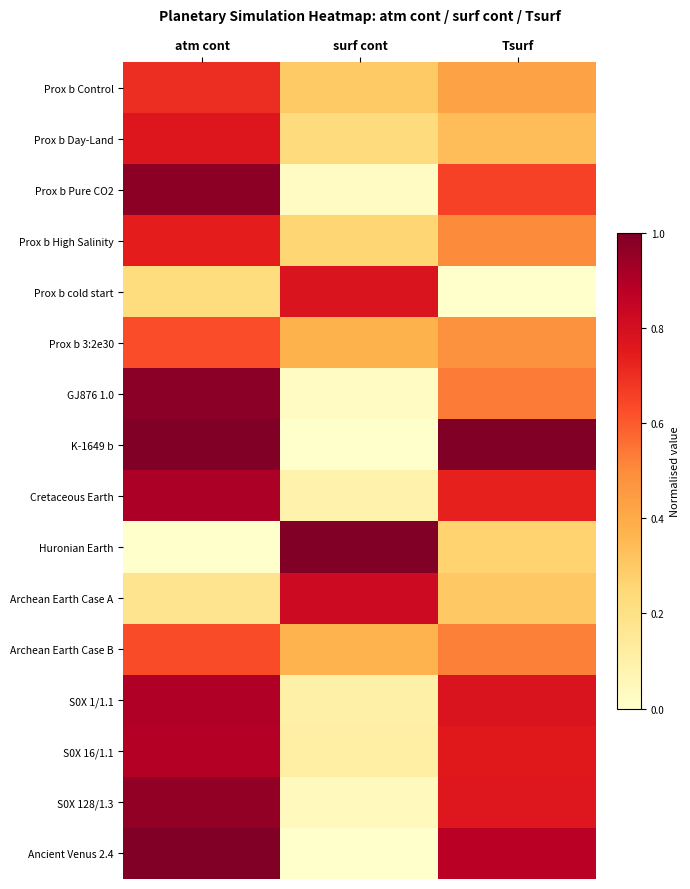

Reading left to right, what are all the values shown in this chart?

Prox b Control: atm cont=0.7	surf cont=0.3	Tsurf=0.4
Prox b Day-Land: atm cont=0.8	surf cont=0.2	Tsurf=0.3
Prox b Pure CO2: atm cont=1.0	surf cont=0.0	Tsurf=0.7
Prox b High Salinity: atm cont=0.7	surf cont=0.3	Tsurf=0.5
Prox b cold start: atm cont=0.2	surf cont=0.8	Tsurf=0.0
Prox b 3:2e30: atm cont=0.6	surf cont=0.4	Tsurf=0.5
GJ876 1.0: atm cont=1.0	surf cont=0.0	Tsurf=0.5
K-1649 b: atm cont=1.0	surf cont=0.0	Tsurf=1.0
Cretaceous Earth: atm cont=0.9	surf cont=0.1	Tsurf=0.7
Huronian Earth: atm cont=0.0	surf cont=1.0	Tsurf=0.3
Archean Earth Case A: atm cont=0.2	surf cont=0.8	Tsurf=0.3
Archean Earth Case B: atm cont=0.6	surf cont=0.4	Tsurf=0.5
S0X 1/1.1: atm cont=0.9	surf cont=0.1	Tsurf=0.8
S0X 16/1.1: atm cont=0.9	surf cont=0.1	Tsurf=0.8
S0X 128/1.3: atm cont=1.0	surf cont=0.0	Tsurf=0.8
Ancient Venus 2.4: atm cont=1.0	surf cont=0.0	Tsurf=0.9